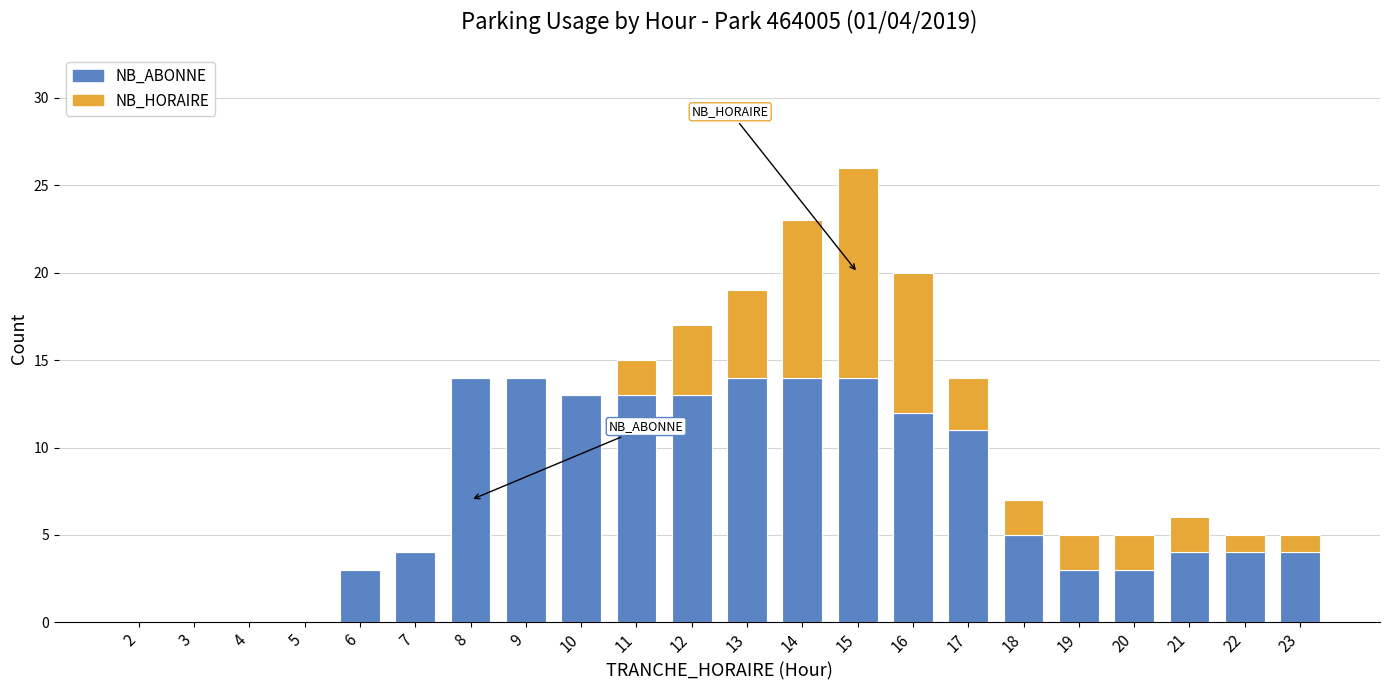

At which category is the sum across all series the highest?

15